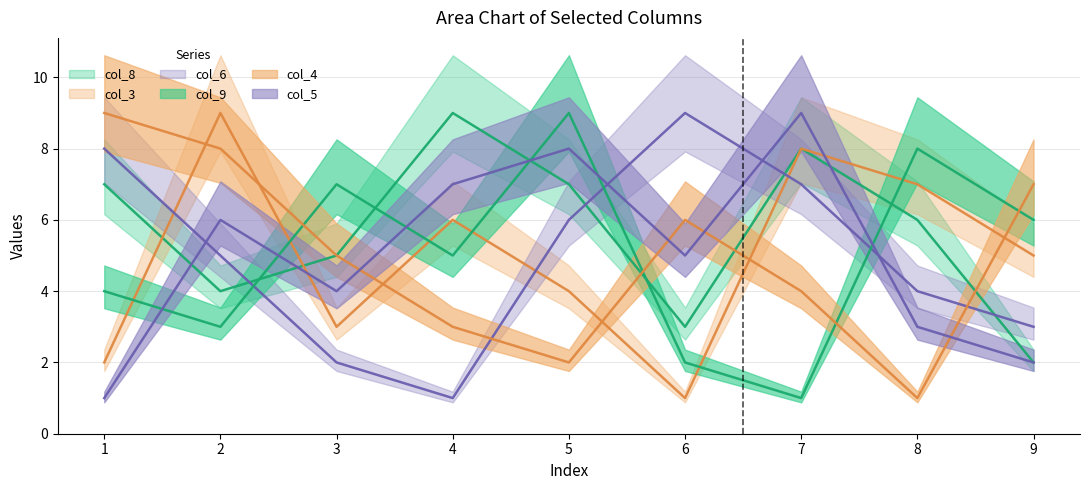

Between which two adjacent categories do col_3 and col_6 first intersect?

1 and 2